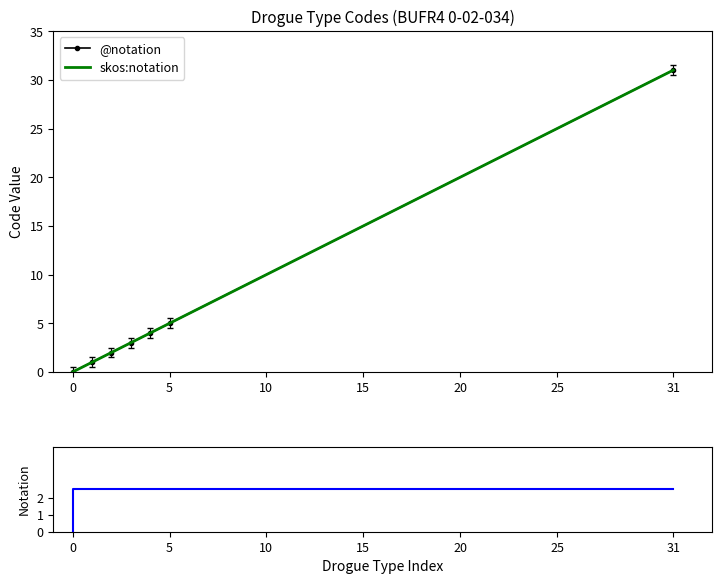

What is the value of the @notation point at the 4th from the left?

3.0